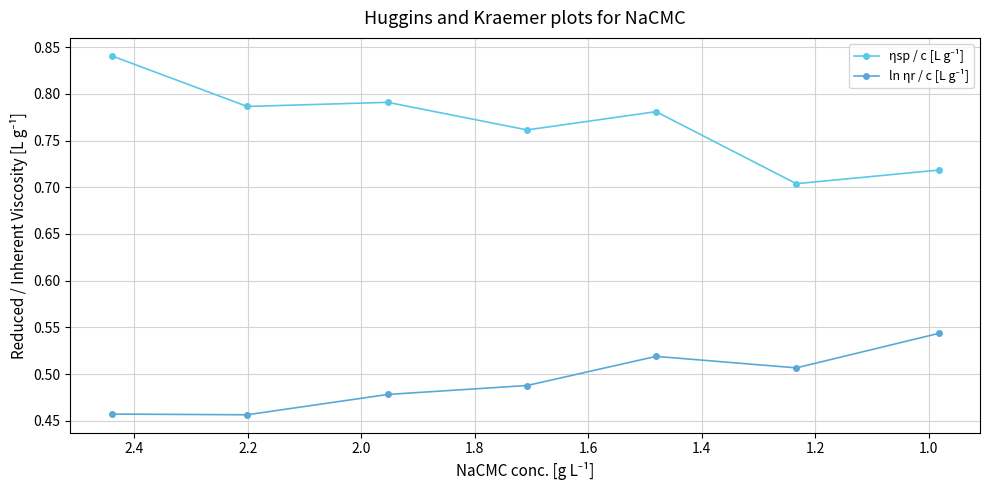

The value of ηsp / c [L g⁻¹] at 1.6 is 0.8. True or false?

True